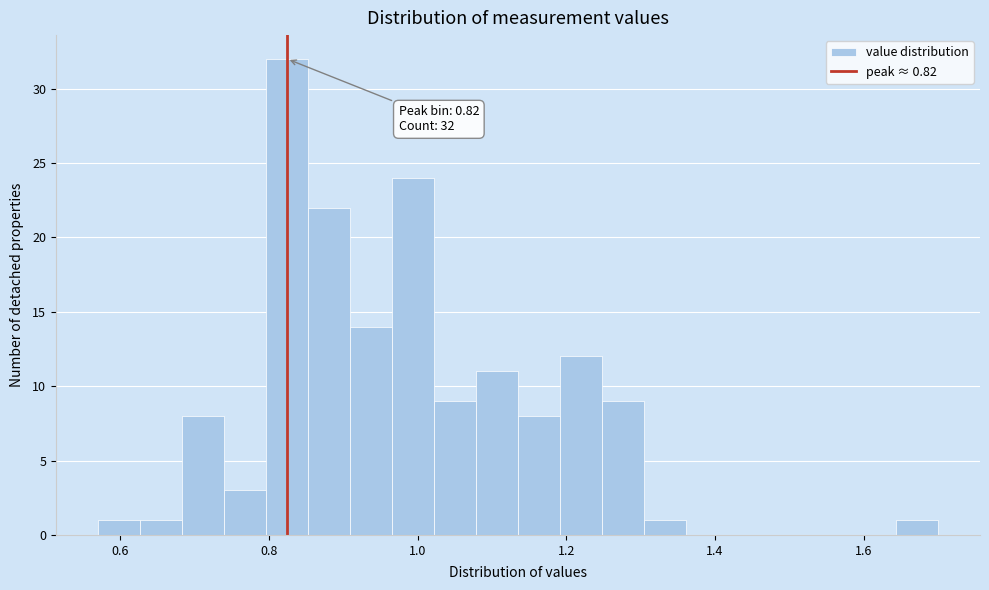

Read against the x-axis, roughly where is the centre of the tallest bar?

0.82